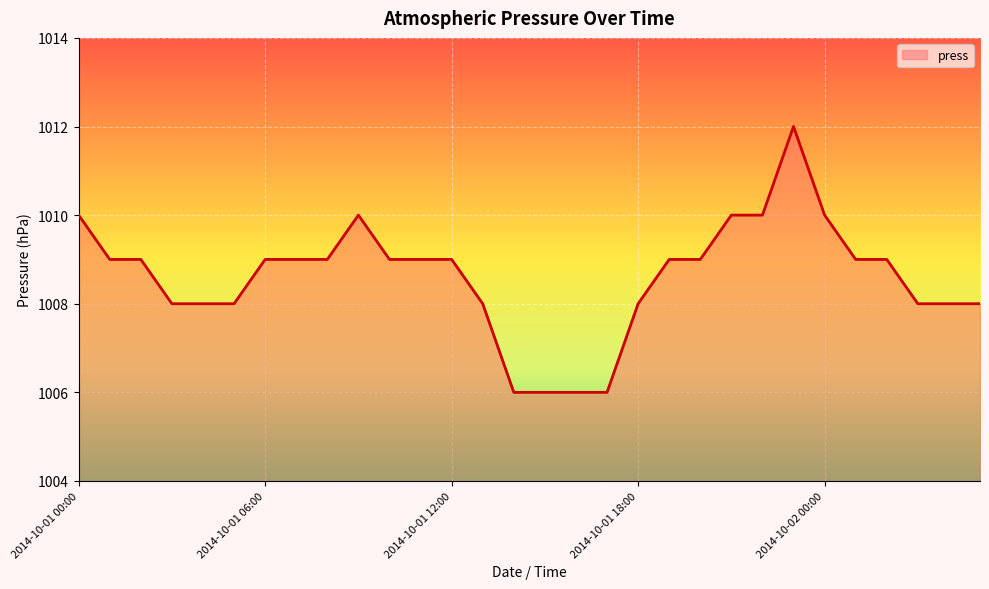

What is the greatest value displayed?

1012